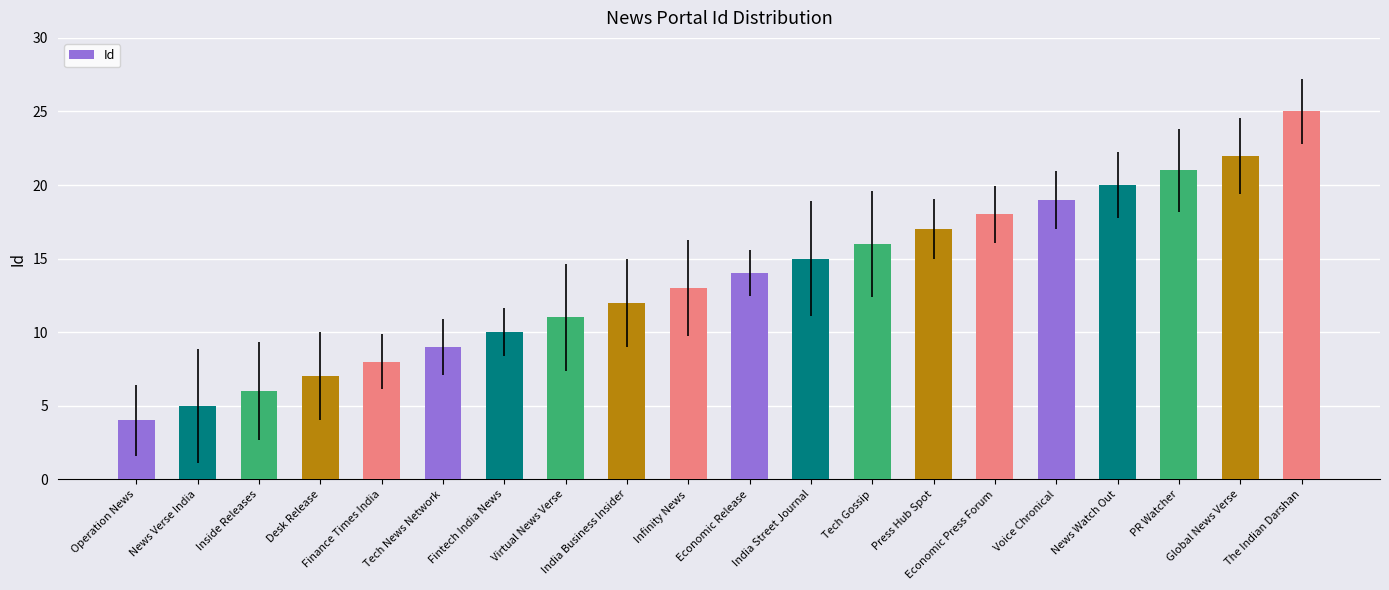

What is the minimum value shown in the chart?

4